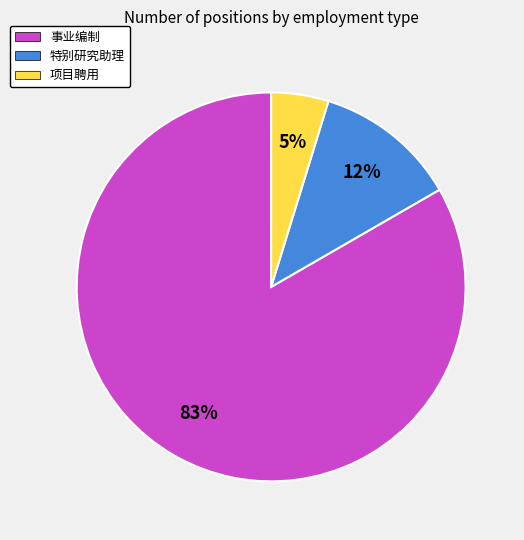

How many segments does this pie chart have?

3